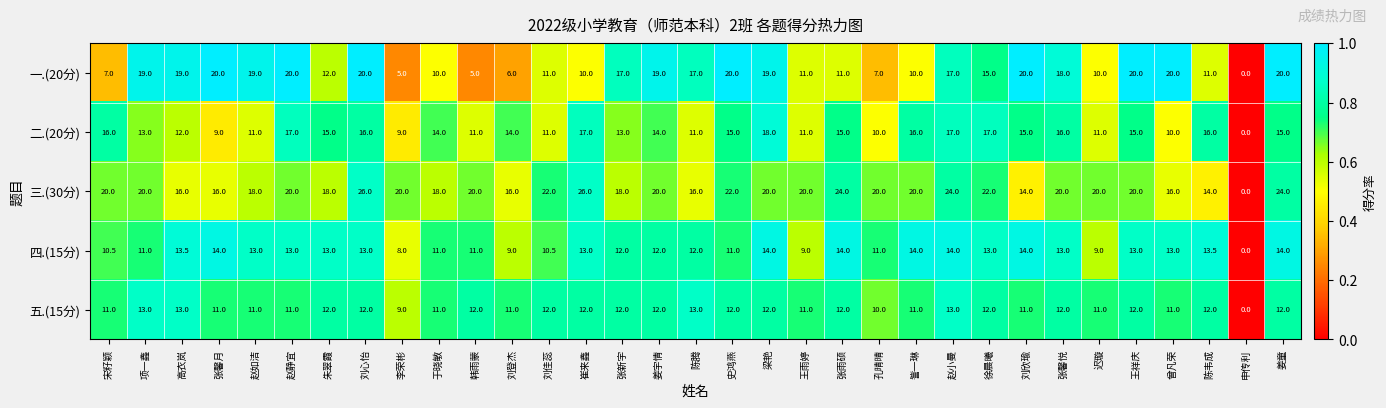

Where is 四.(15分) nearest to the value 7?

李荣彬